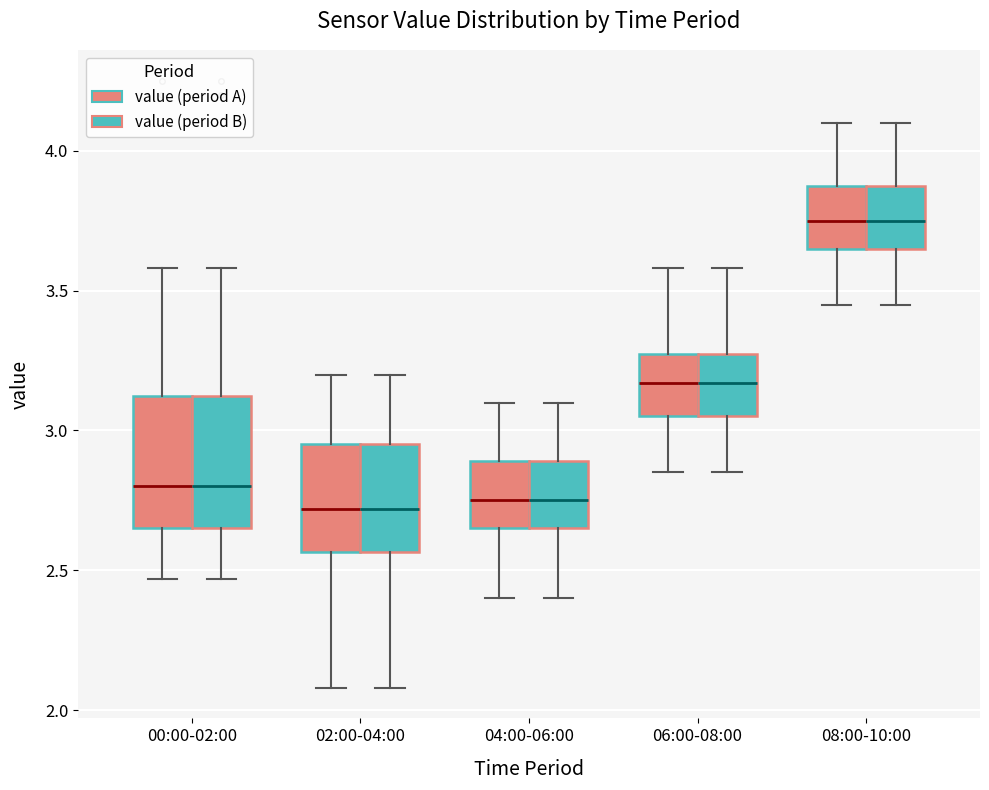

Where does the lower whisker of the box for 04:00-06:00 (value (period B)) end on the y-axis? The values are not printed on the chart, so give them approximately, as read against the axis.

2.40